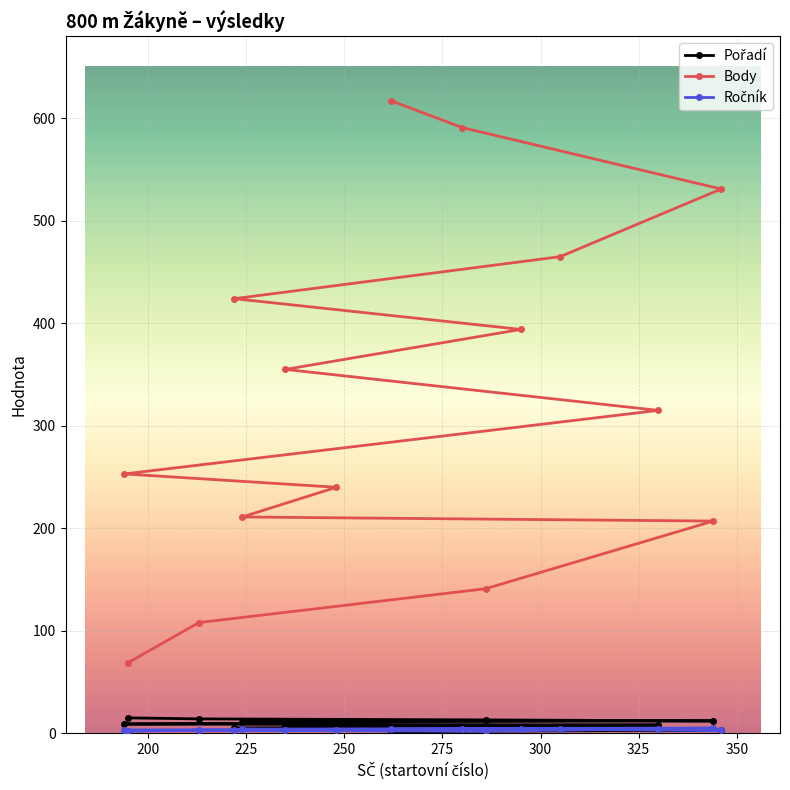

Which series has the largest total across all categories?

Body